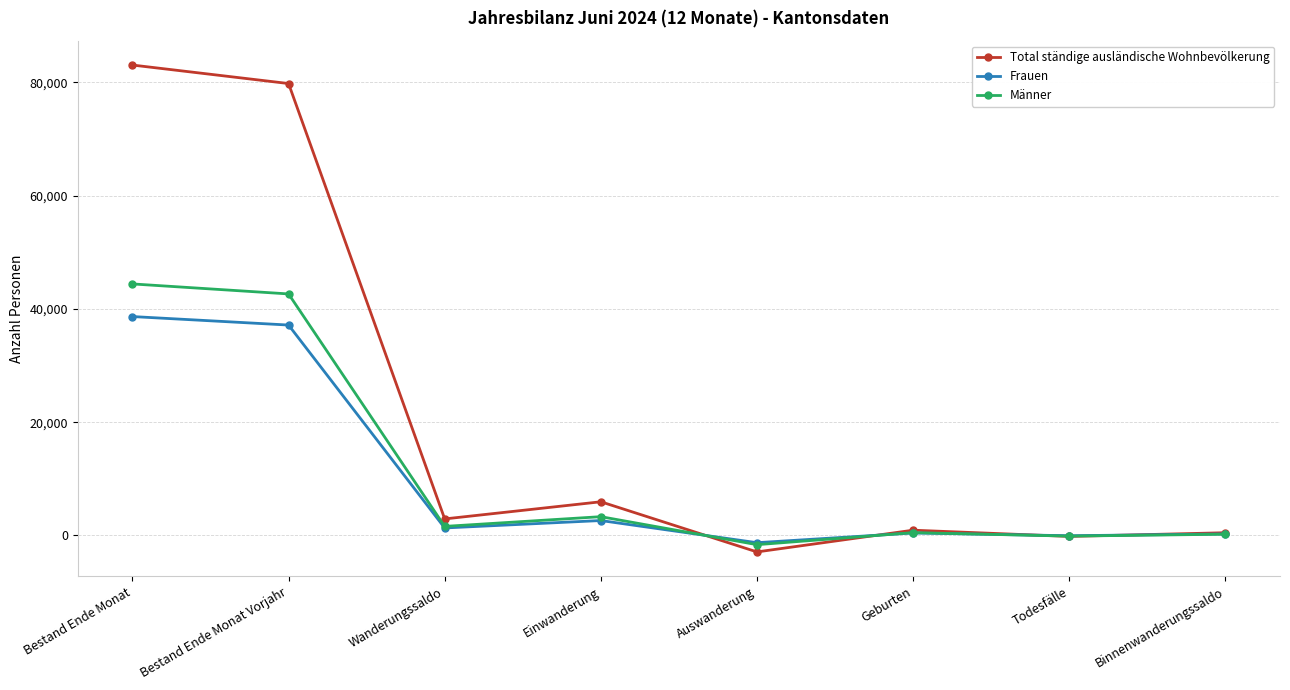

What is the label of the 2nd point from the right?

Todesfälle